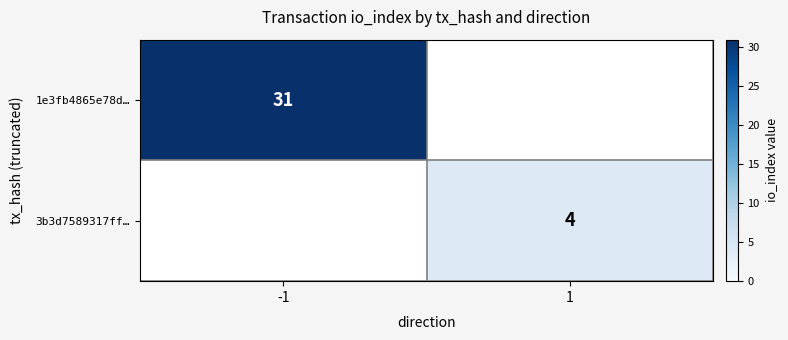

At which category does the chart reach its minimum across all series?

1